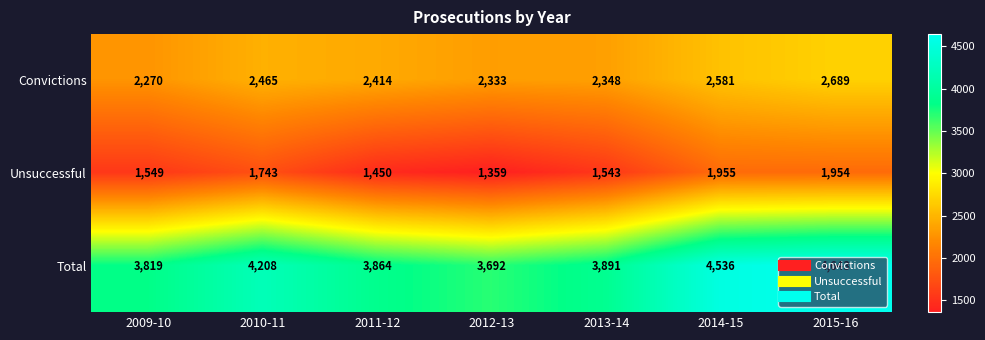

What is the sum of the Unsuccessful values at 2013-14 and 2009-10?

3092